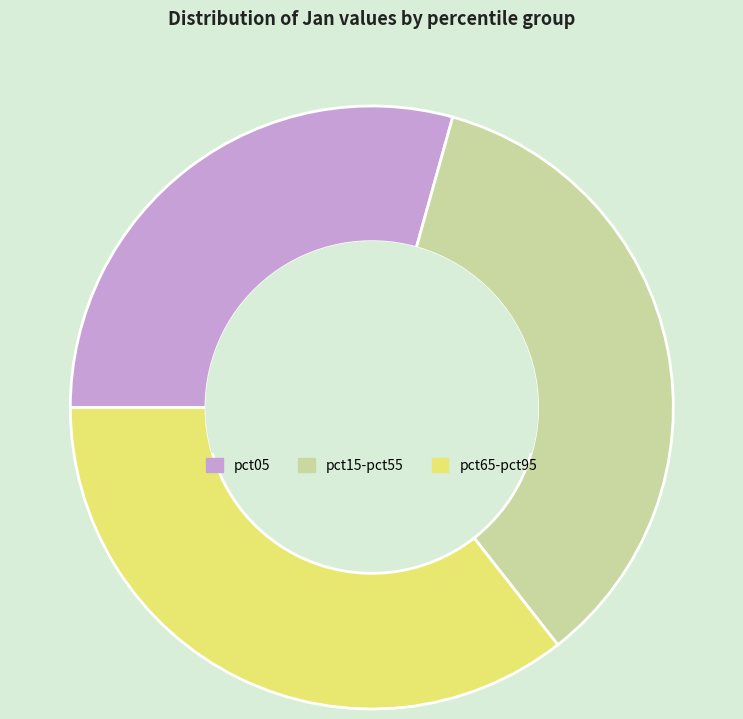

Does pct15-pct55 represent more than half of the total?

No